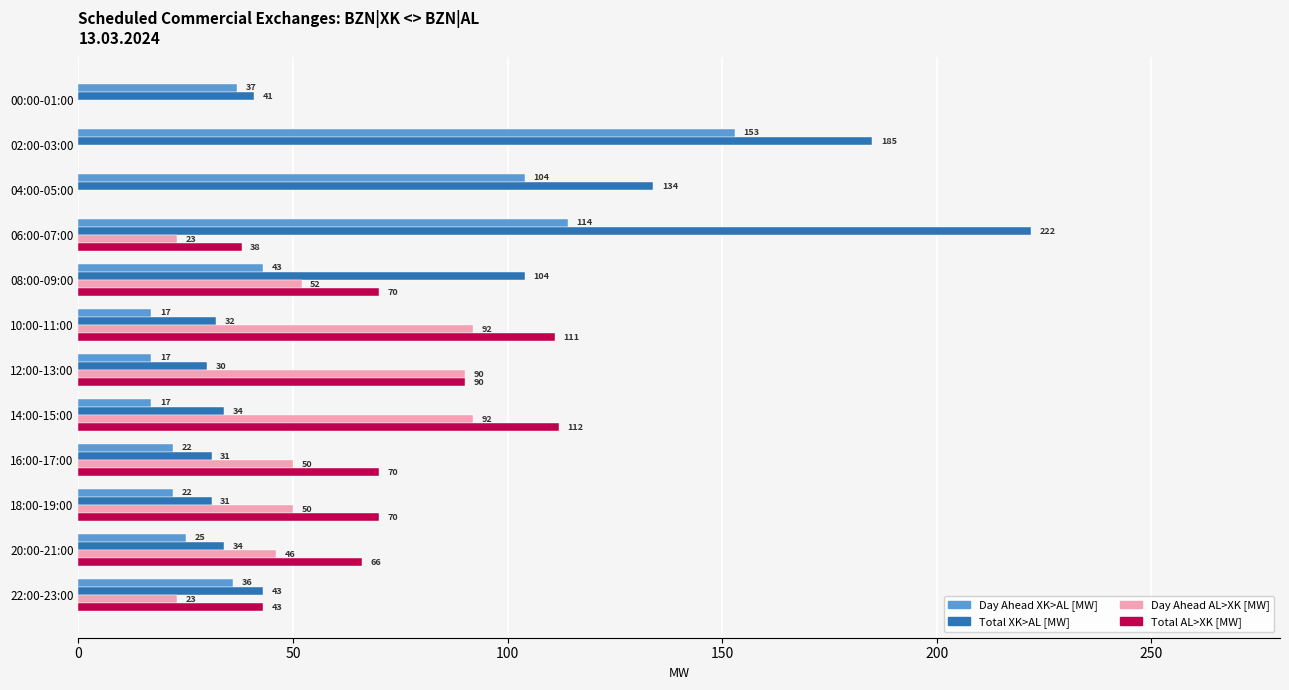

Between 02:00-03:00 and 04:00-05:00, which series saw the biggest shift?

Total XK>AL [MW]